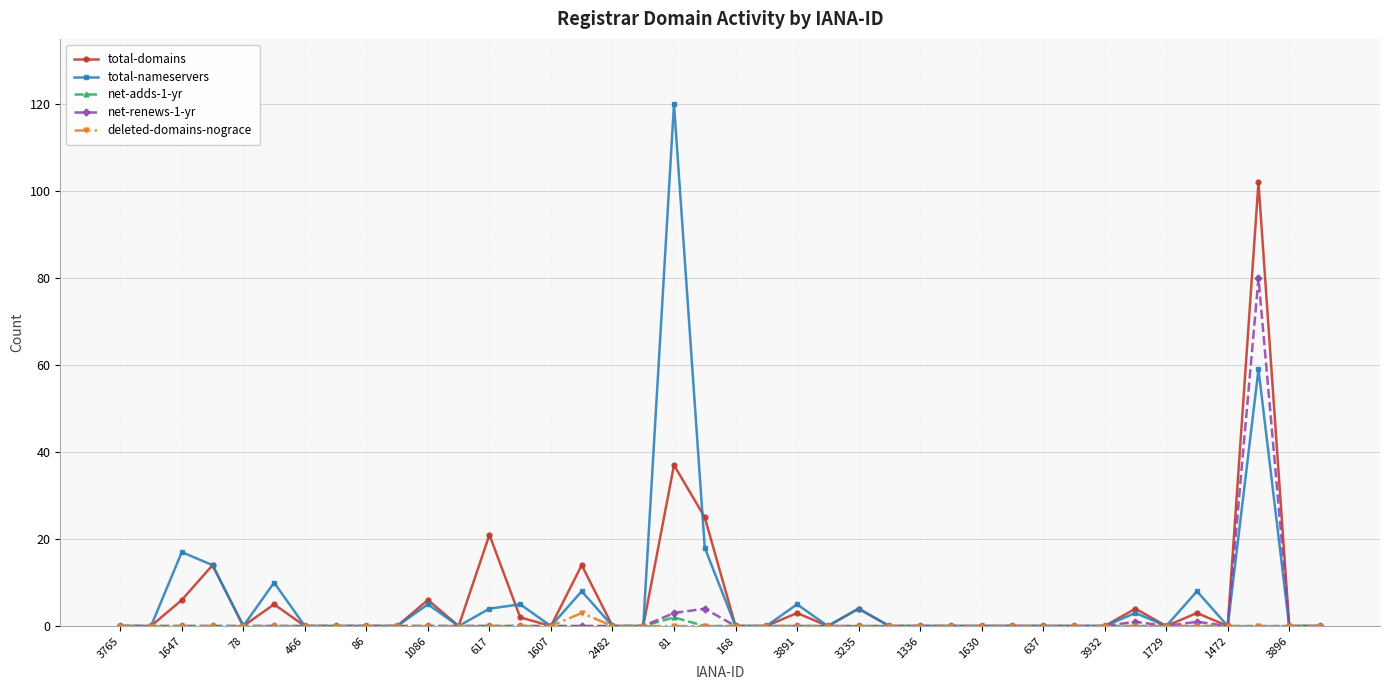

What is the greatest value displayed?

120